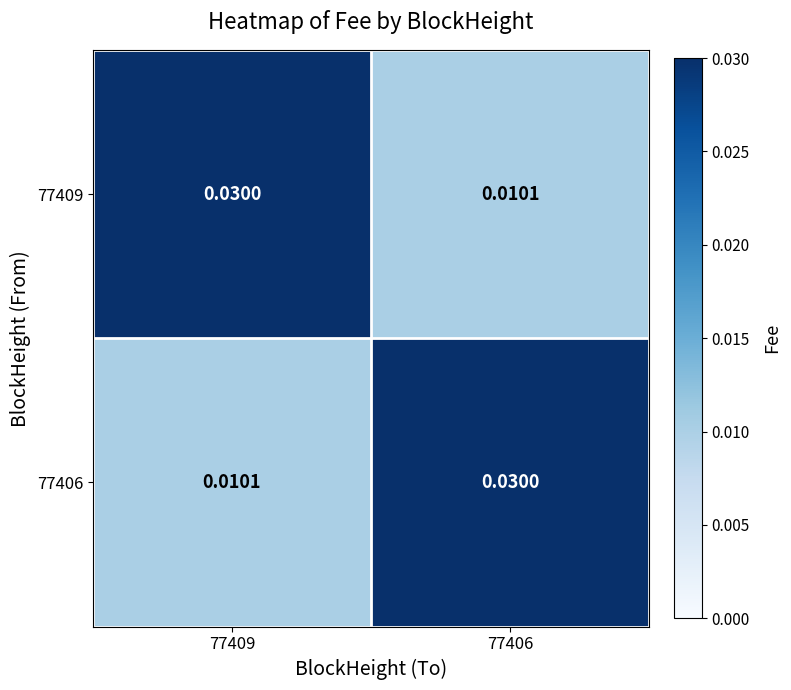

Is the value of 77406 at 77406 greater than the value of 77409 at 77406?

Yes